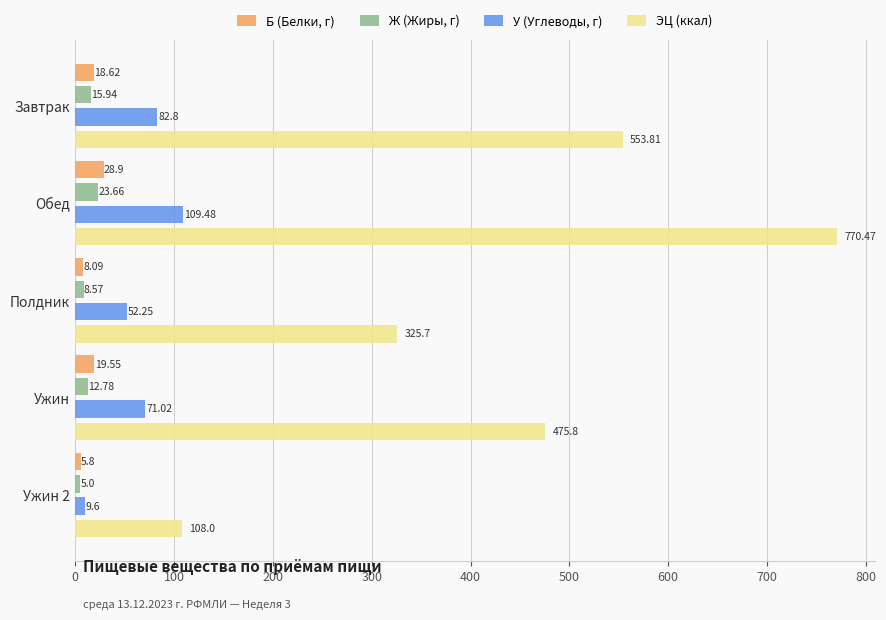

What is the sum of all Б (Белки, г) values?

81.0